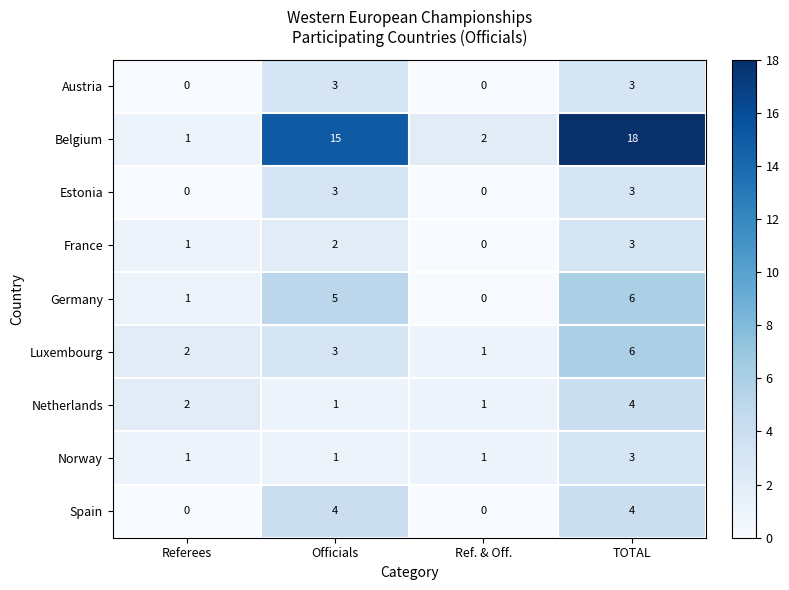

List the labels in order of Belgium value, largest first.

TOTAL, Officials, Ref. & Off., Referees